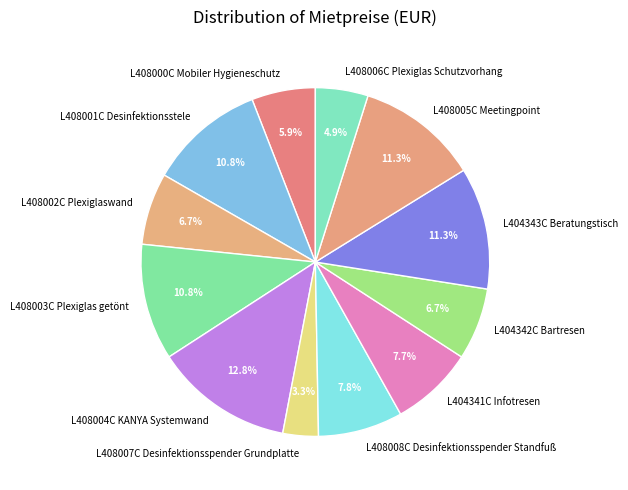

Does L404341C Infotresen represent more than half of the total?

No